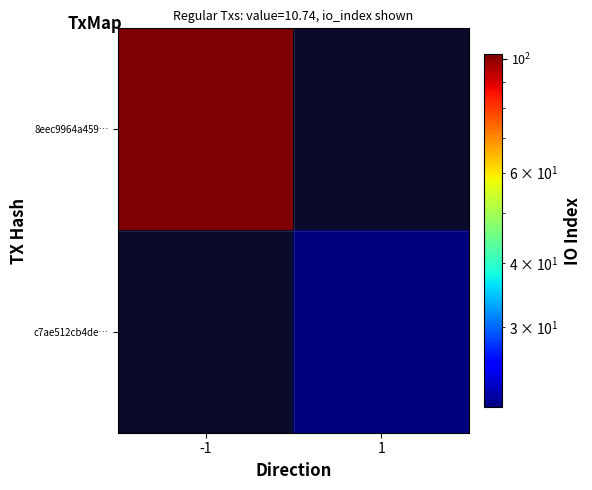

Reading left to right, what are all the values shown in this chart?

8eec9964a459…: -1=102	1=0
c7ae512cb4de…: -1=0	1=21